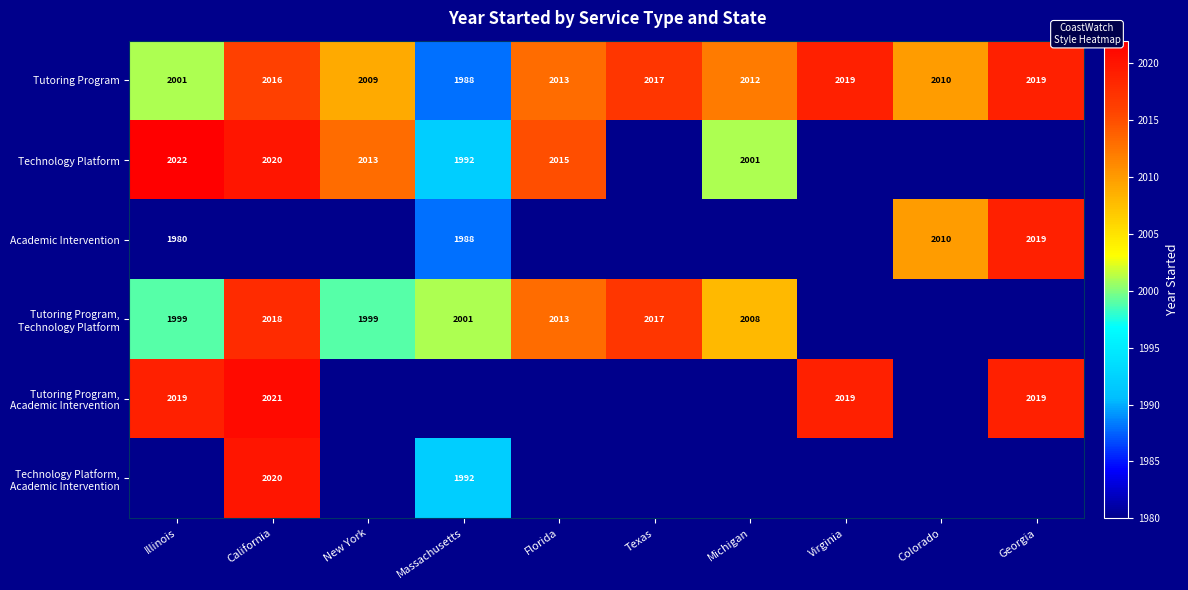

The value of Tutoring Program at New York is 2009. True or false?

True